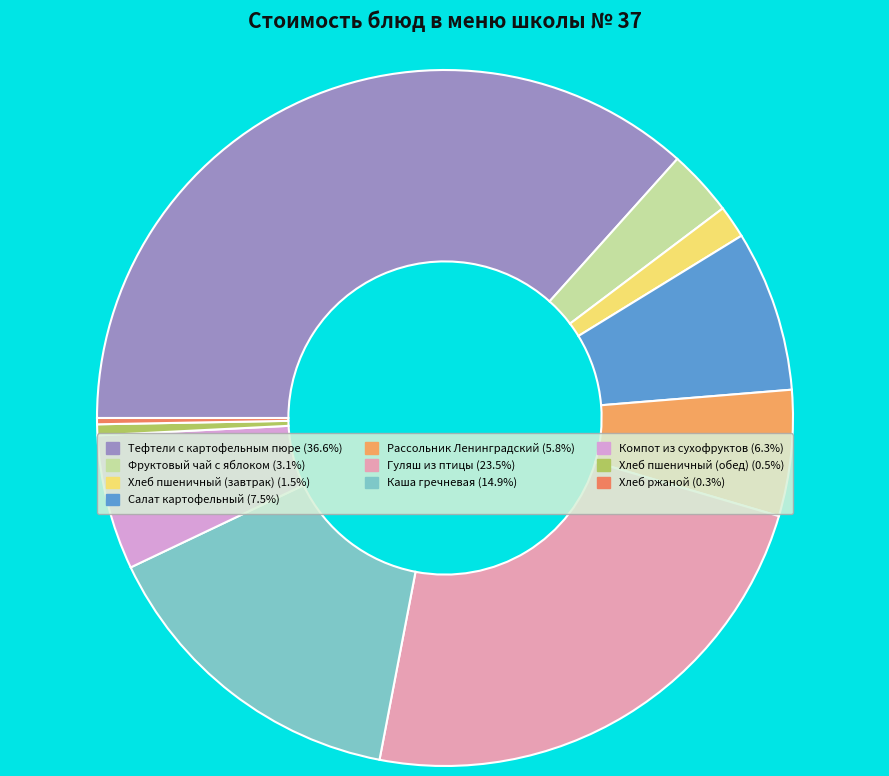

Count the number of slices in the pie.

10